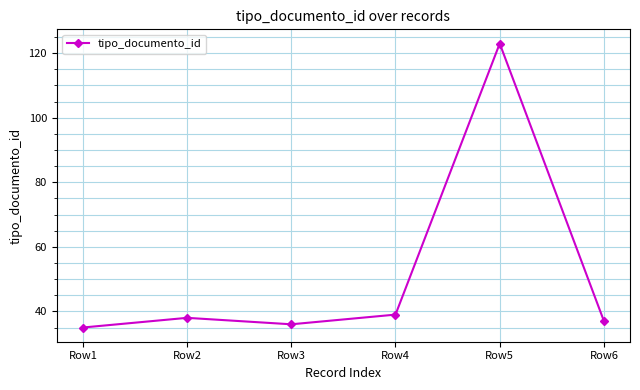

Which has a higher value, Row6 or Row5?

Row5